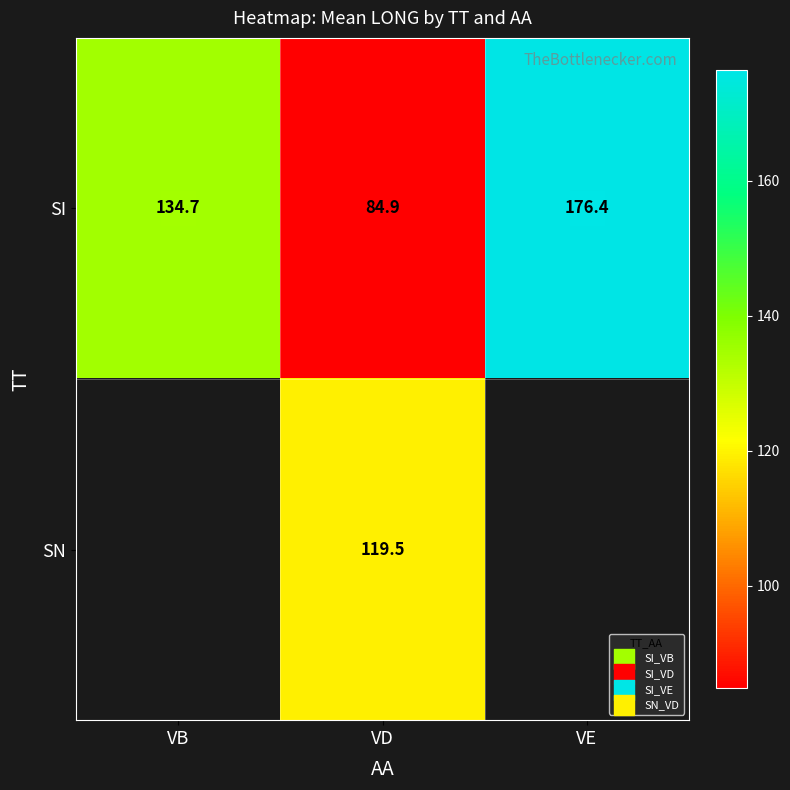

What is the smallest value displayed?

84.9